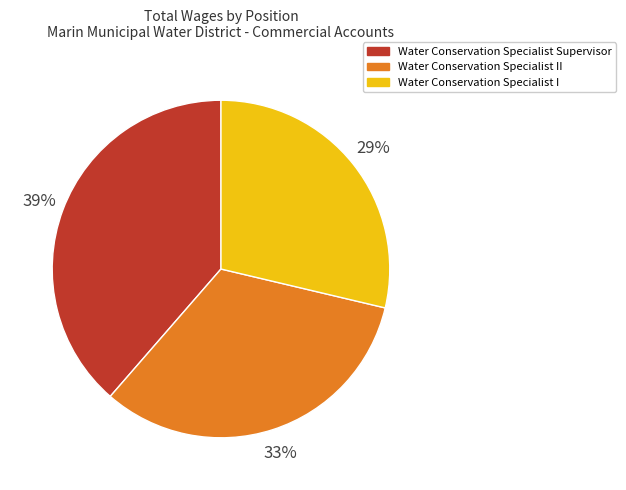

To the nearest percent, what is the difference between the Water Conservation Specialist II and Water Conservation Specialist Supervisor slice percentages?

6%